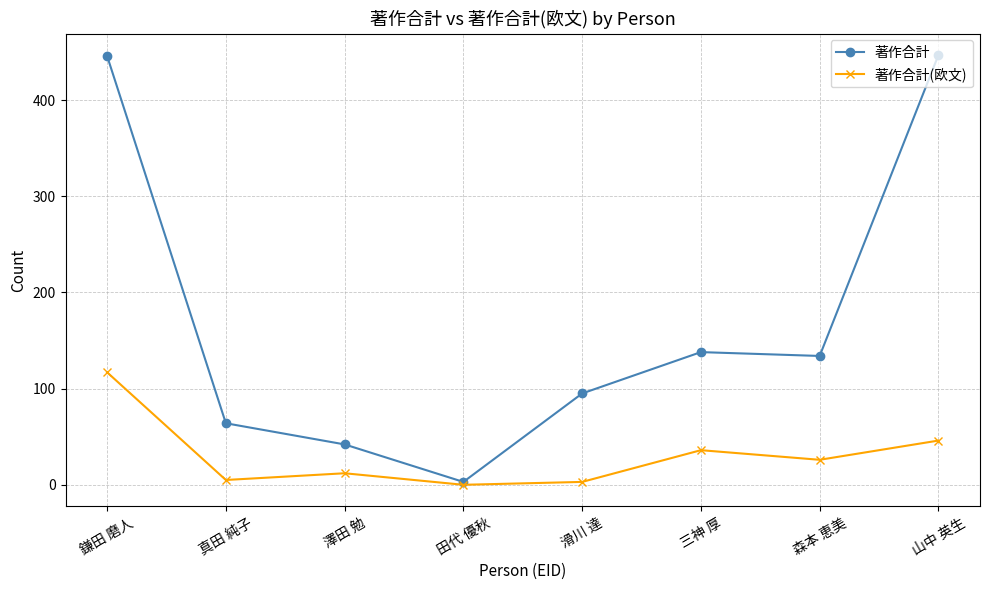

The value of 著作合計(欧文) at 鎌田 磨人 is 117. True or false?

True